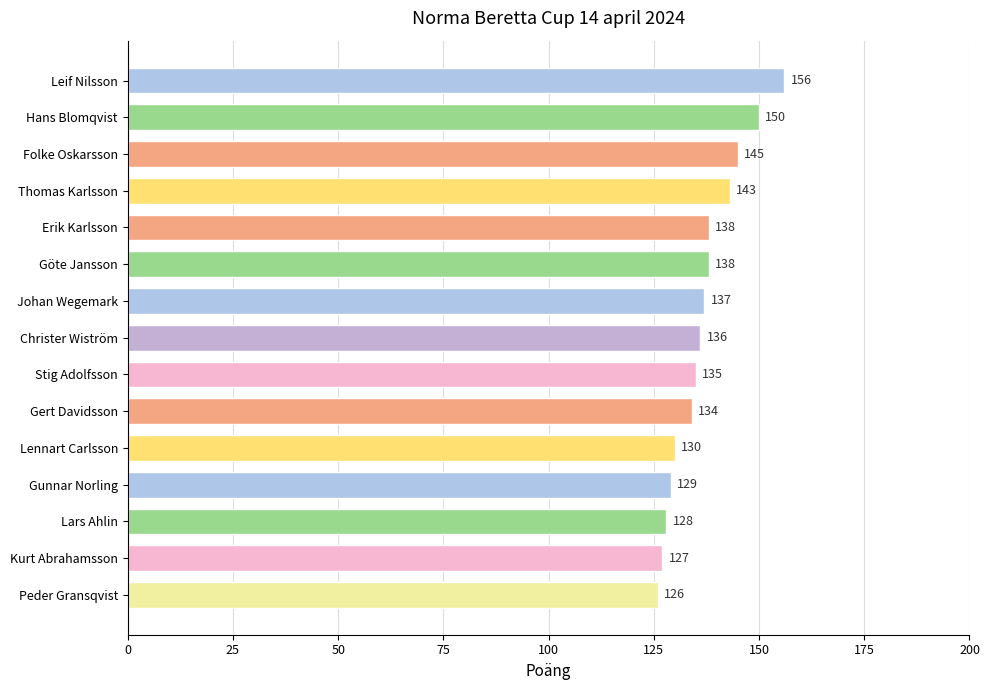

True or false: the data shows 224 at Stig Adolfsson.

False